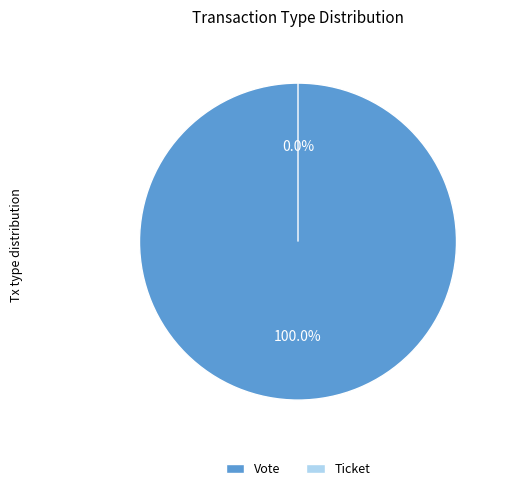

To the nearest percent, what portion does Vote represent?

100%